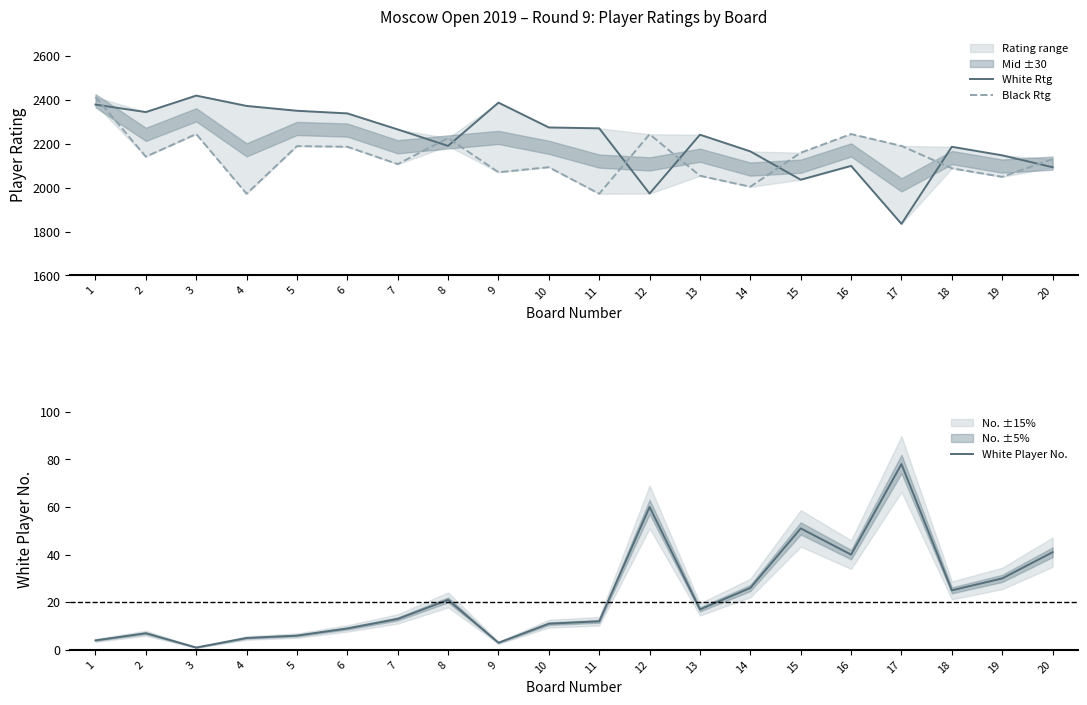

At which category does the chart reach its peak across all series?

3